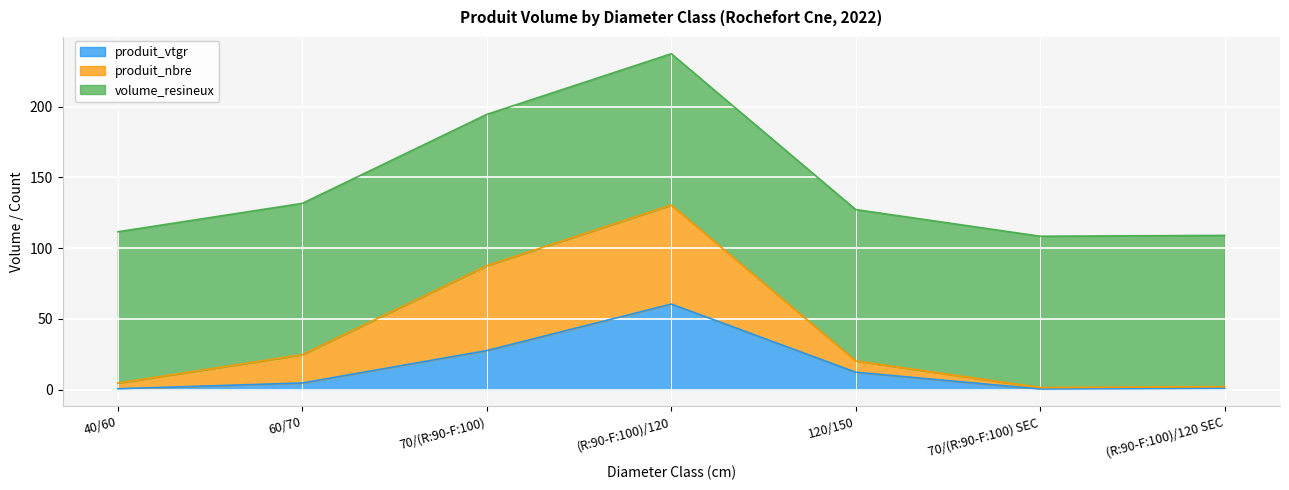

What is the maximum value for produit_vtgr?

60.5